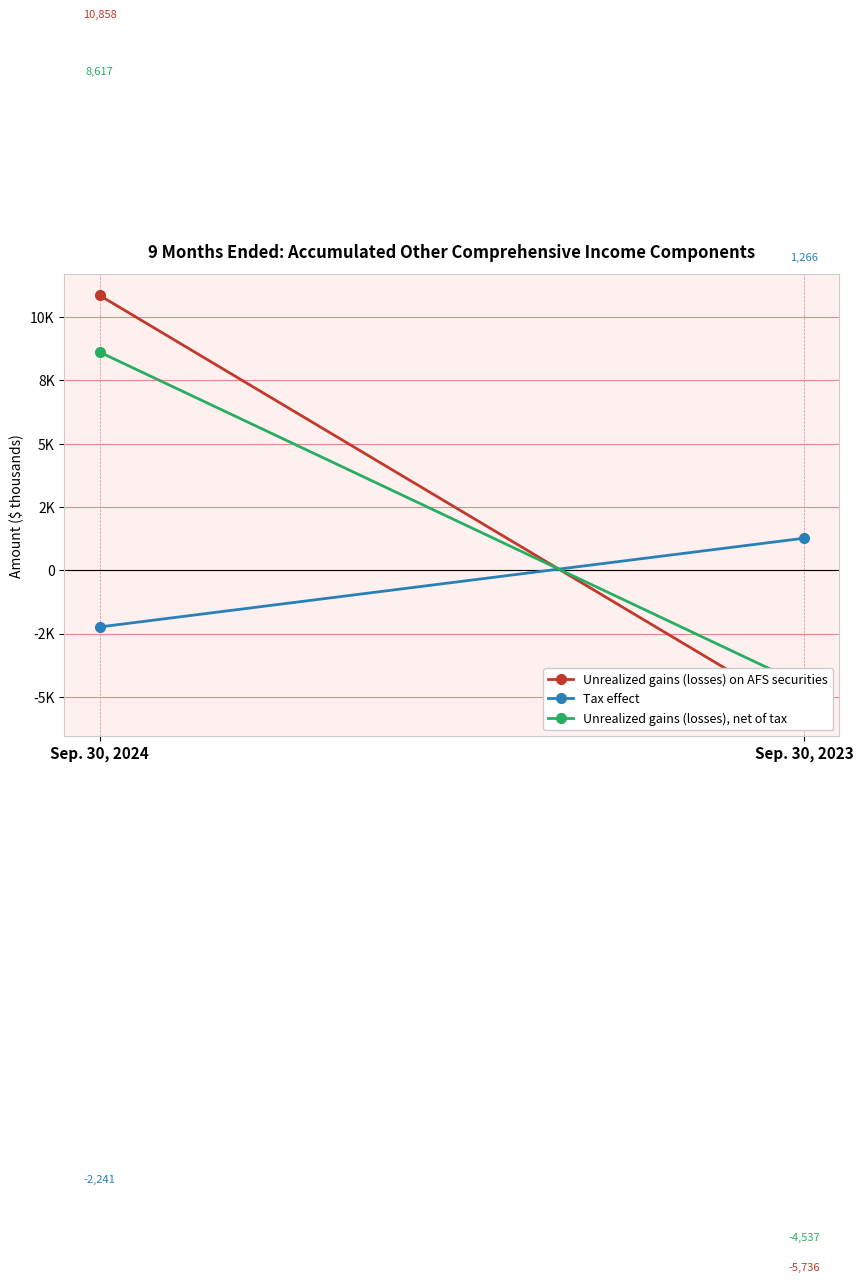

What is the value of the Unrealized gains (losses), net of tax point at the 1st from the left?

8617